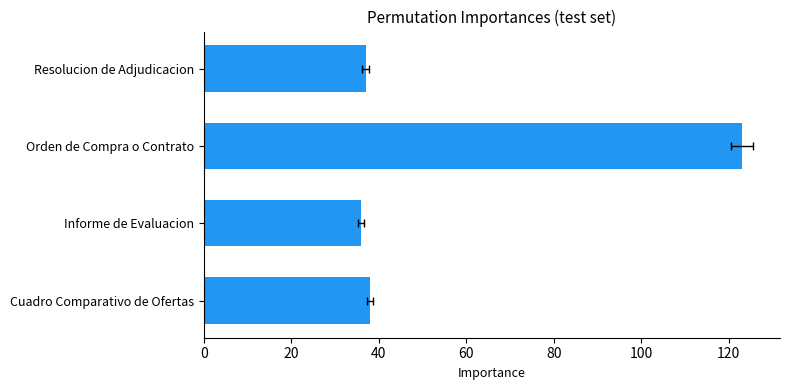

Reading left to right, list all the values displayed in this chart.

0=38	20=36	40=123	60=37